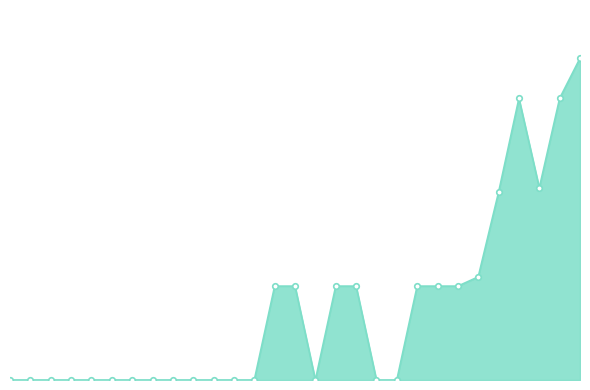

Where is the first local maximum?

26